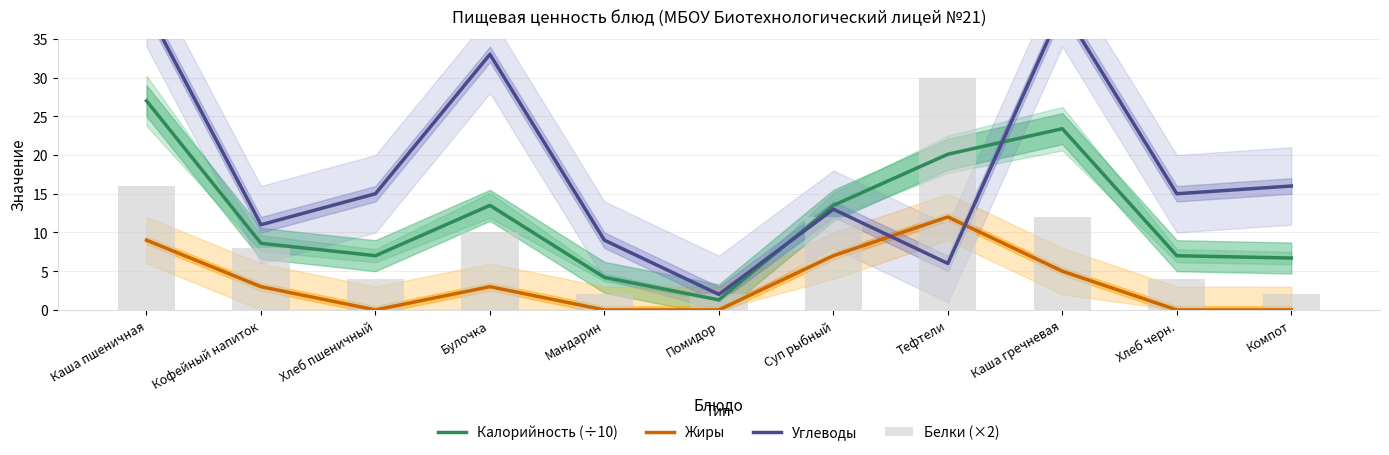

What position from the left is Тефтели?

8